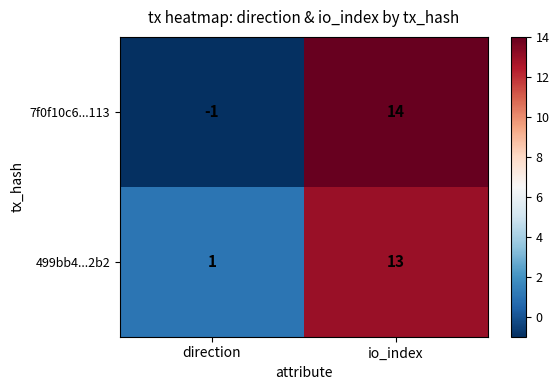

How many categories are shown in the chart?

2